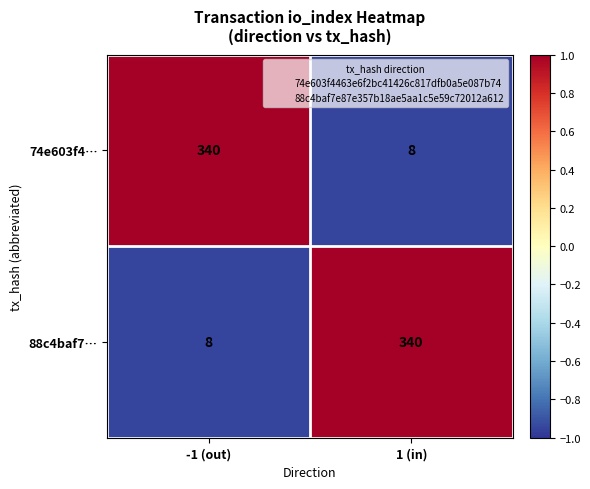

Rank the categories by 88c4baf7… value from lowest to highest.

-1 (out), 1 (in)